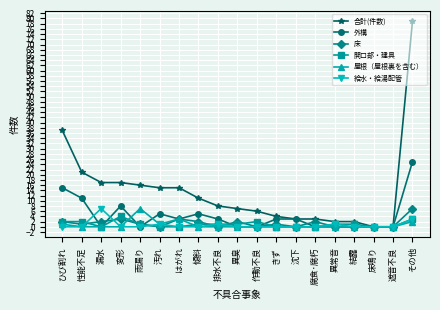

How many data points in 外構 are less than 3?

9